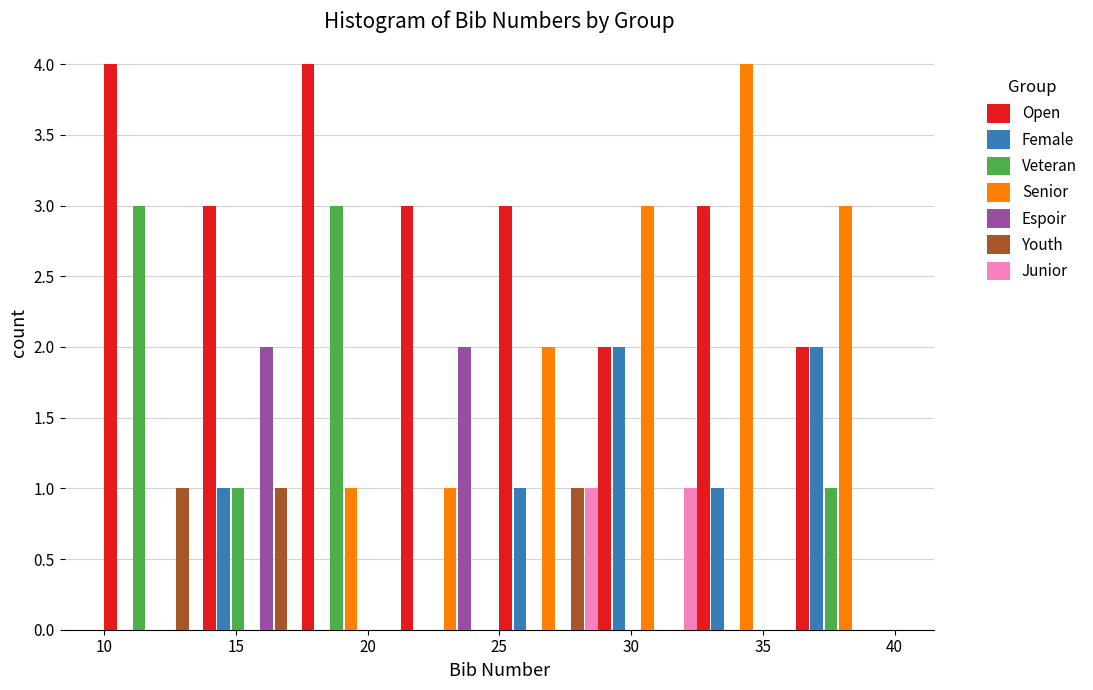

Reading left to right, transcribe this chart: for each range on the x-axis, give the height of each series' bar. Neither the bar edges nor the heights are printed on the chart, so give them approximately, as read against the axes.

10.00 to 13.75: Open=4	Female=0	Veteran=3	Senior=0	Espoir=0	Youth=1	Junior=0
13.75 to 17.50: Open=3	Female=1	Veteran=1	Senior=0	Espoir=2	Youth=1	Junior=0
17.50 to 21.25: Open=4	Female=0	Veteran=3	Senior=1	Espoir=0	Youth=0	Junior=0
21.25 to 25.00: Open=3	Female=0	Veteran=0	Senior=1	Espoir=2	Youth=0	Junior=0
25.00 to 28.75: Open=3	Female=1	Veteran=0	Senior=2	Espoir=0	Youth=1	Junior=1
28.75 to 32.50: Open=2	Female=2	Veteran=0	Senior=3	Espoir=0	Youth=0	Junior=1
32.50 to 36.25: Open=3	Female=1	Veteran=0	Senior=4	Espoir=0	Youth=0	Junior=0
36.25 to 40.00: Open=2	Female=2	Veteran=1	Senior=3	Espoir=0	Youth=0	Junior=0